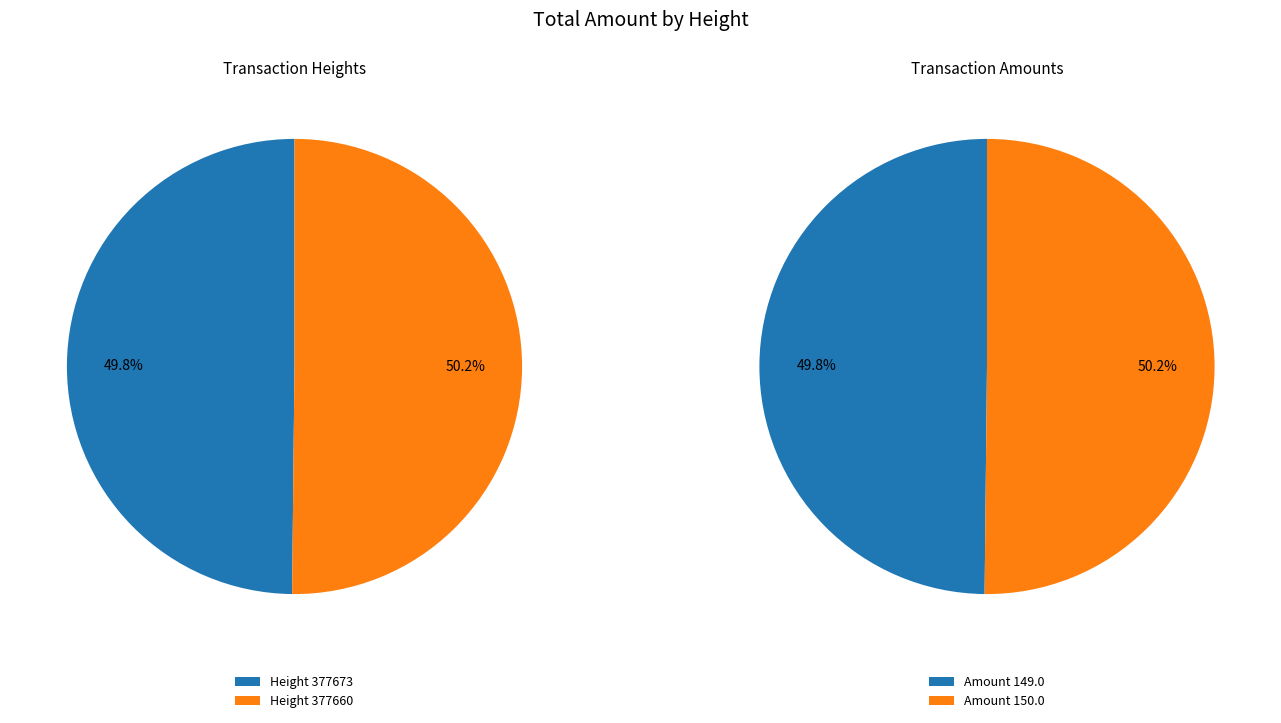

Does any single category account for the majority?

Yes